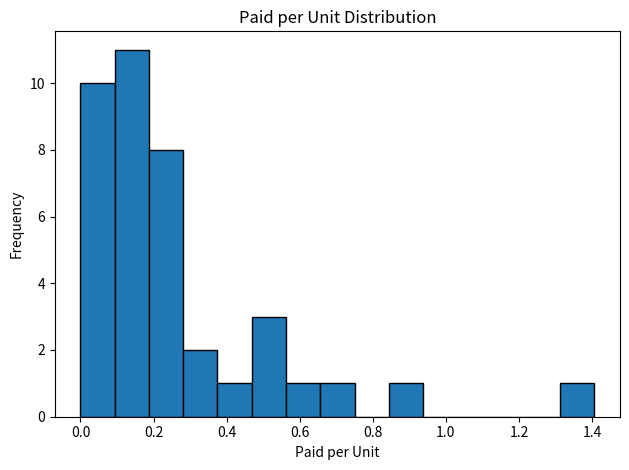

Reading left to right, transcribe this chart: for each bar, give the range it covers on the x-axis and its height. Neither the bar edges nor the heights are printed on the chart, so give them approximately, as read against the axes.

0.00 to 0.10: 10
0.10 to 0.18: 11
0.18 to 0.28: 8
0.28 to 0.38: 2
0.38 to 0.46: 1
0.46 to 0.56: 3
0.56 to 0.66: 1
0.66 to 0.74: 1
0.74 to 0.84: 0
0.84 to 0.94: 1
0.94 to 1.04: 0
1.04 to 1.12: 0
1.12 to 1.22: 0
1.22 to 1.32: 0
1.32 to 1.40: 1